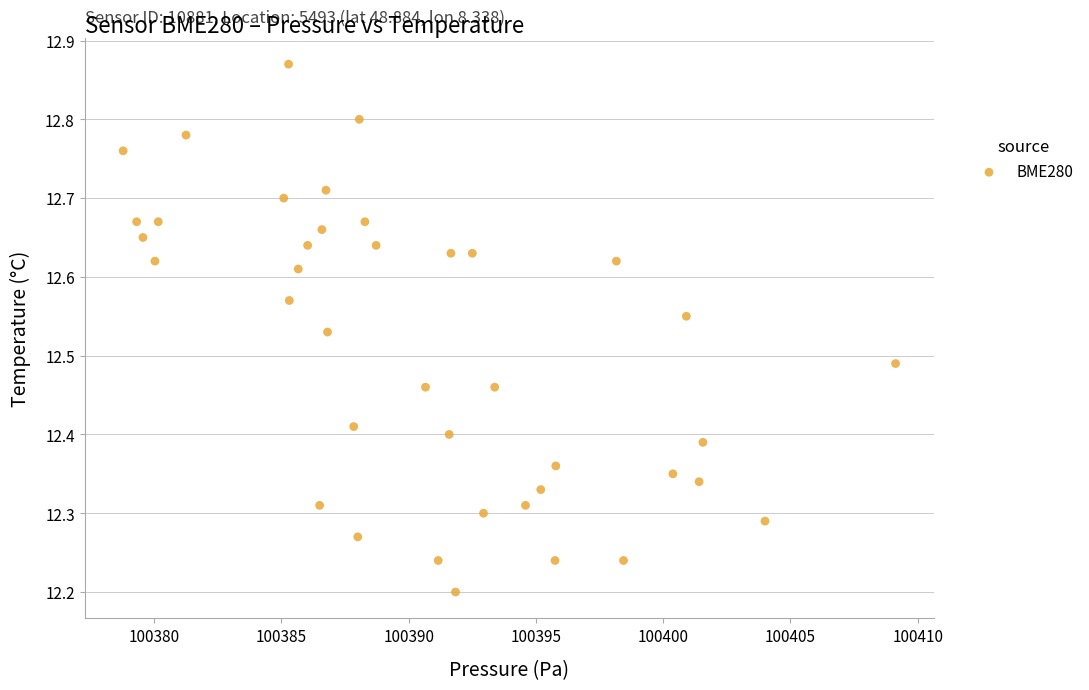

What is the range of Y values (max minus min)?

0.7